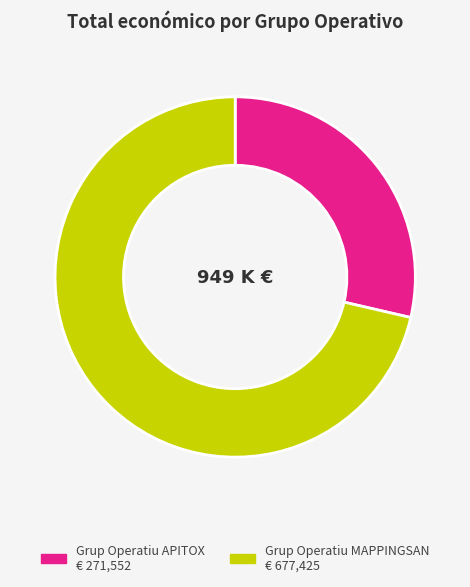

Is there any slice that represents more than half of the pie?

Yes